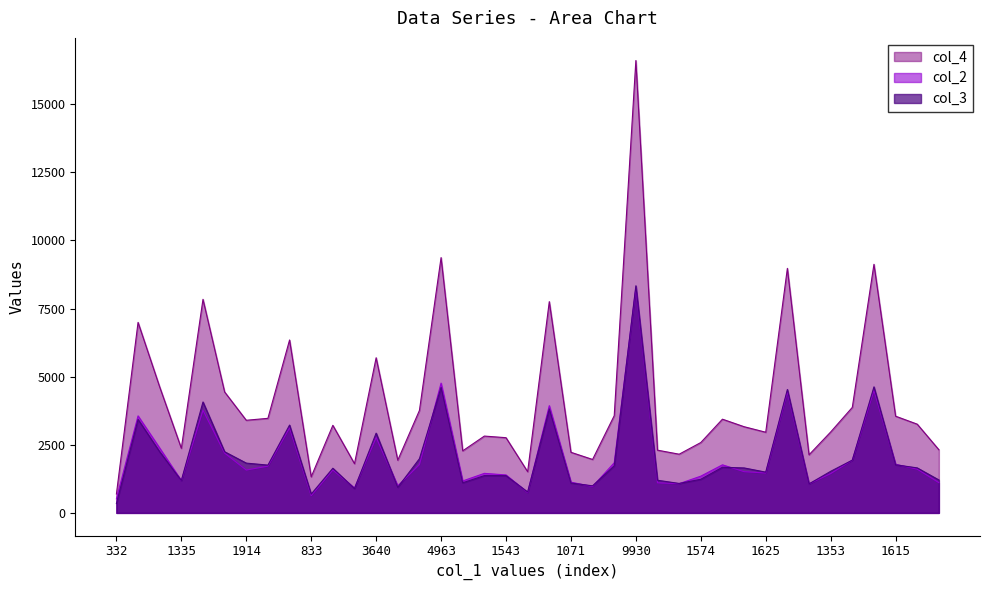

True or false: col_2 has more than 1 points higher than both neighbors.

True